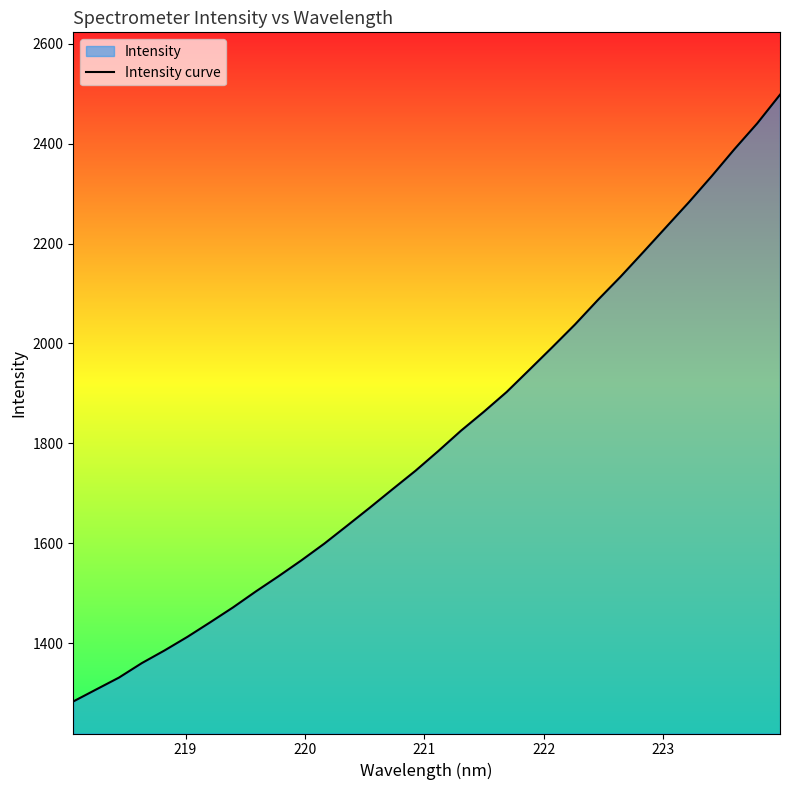

What is the difference between the maximum and minimum values?

1215.1